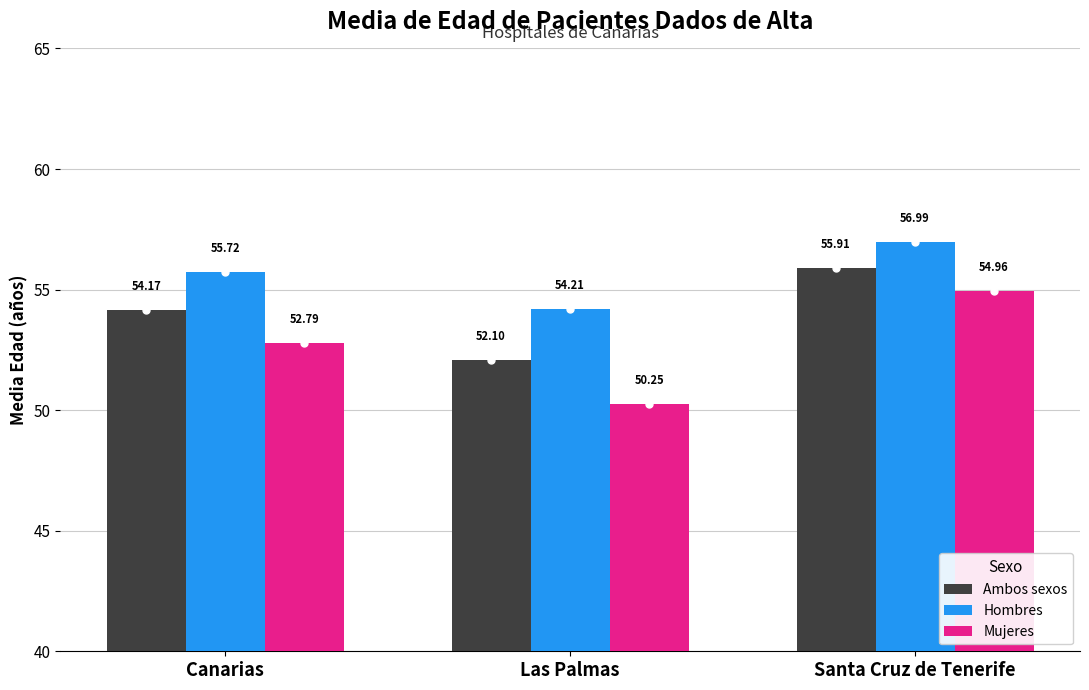

Is the value of Ambos sexos at Santa Cruz de Tenerife greater than the value of Mujeres at Santa Cruz de Tenerife?

Yes